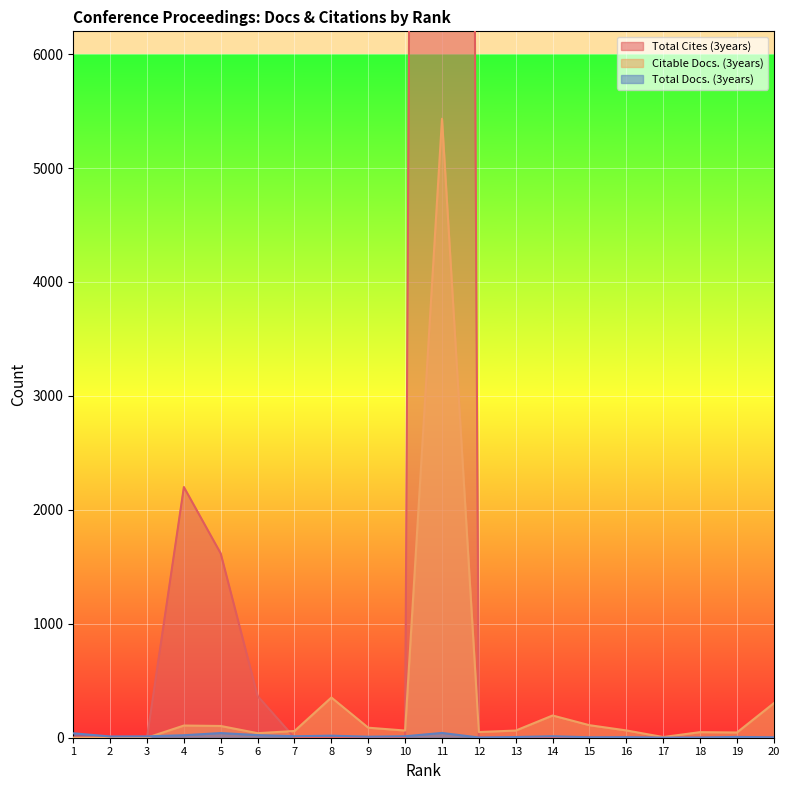

Where is Citable Docs. (3years) nearest to the value 2716?

8